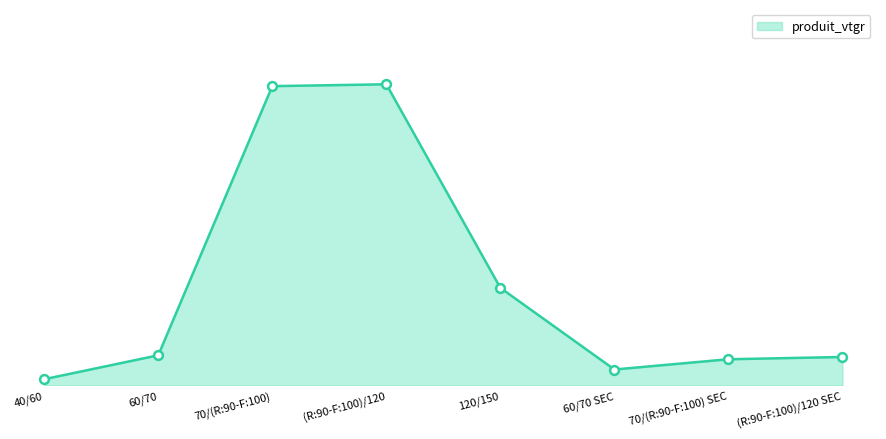

Which has a higher value, (R:90-F:100)/120 or (R:90-F:100)/120 SEC?

(R:90-F:100)/120